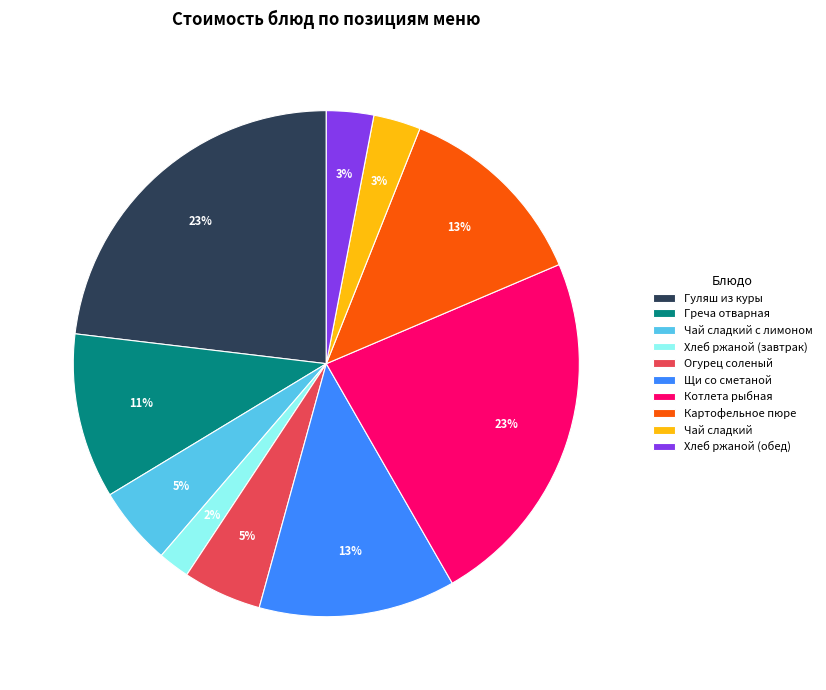

Is it true that Греча отварная is 11% of the pie?

True